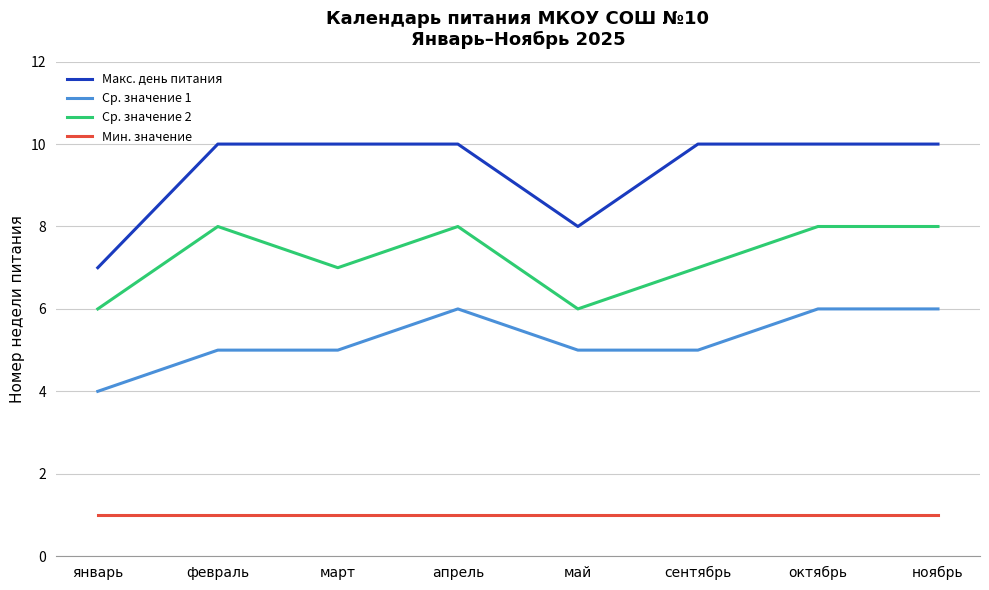

What position from the left is апрель?

4